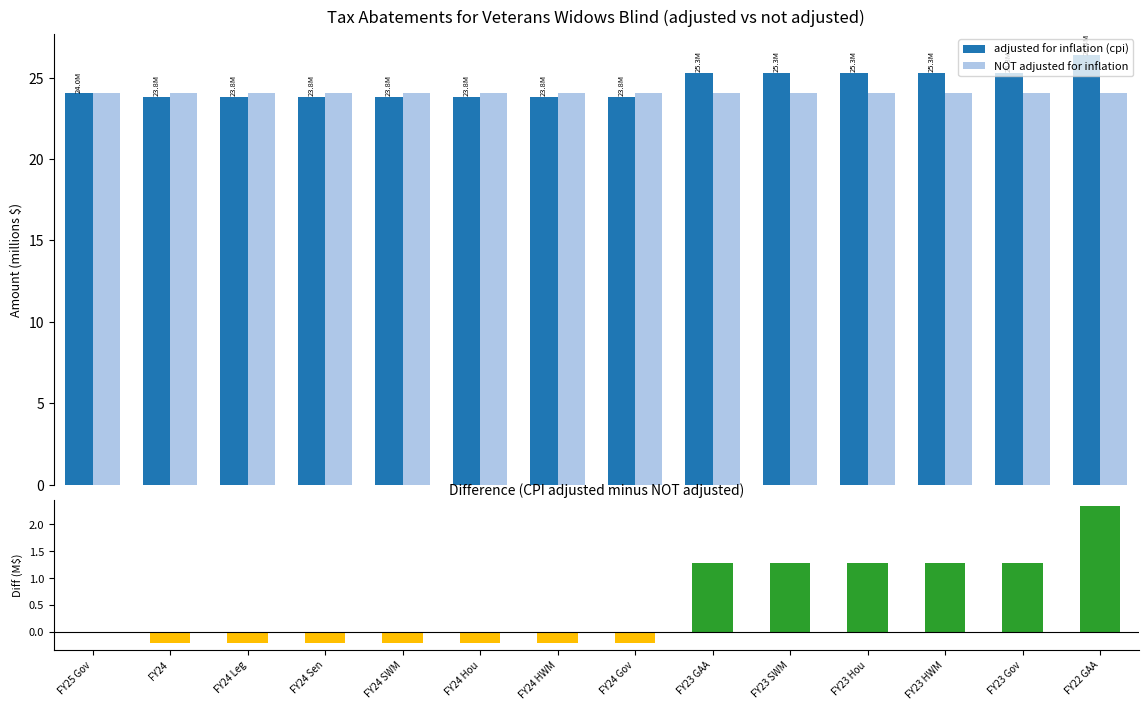

How many series are shown in this chart?

3